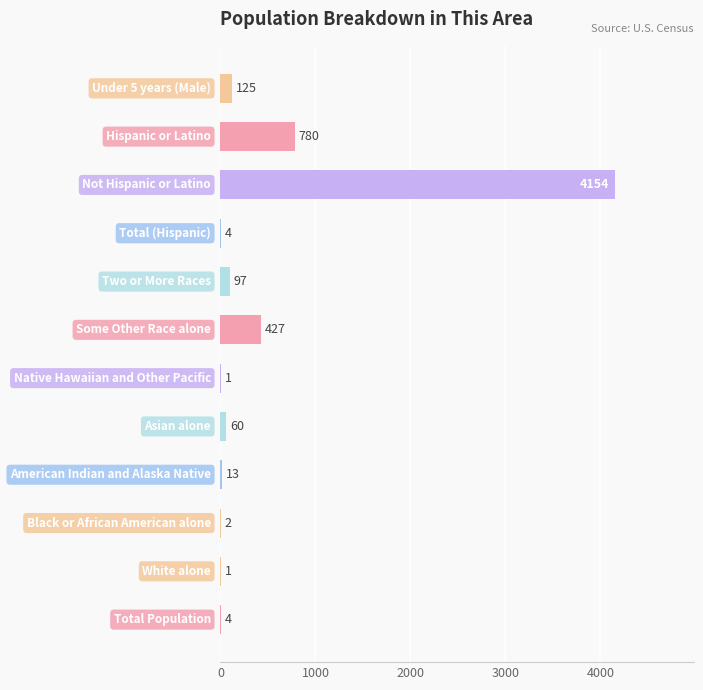

What is the average value?

472